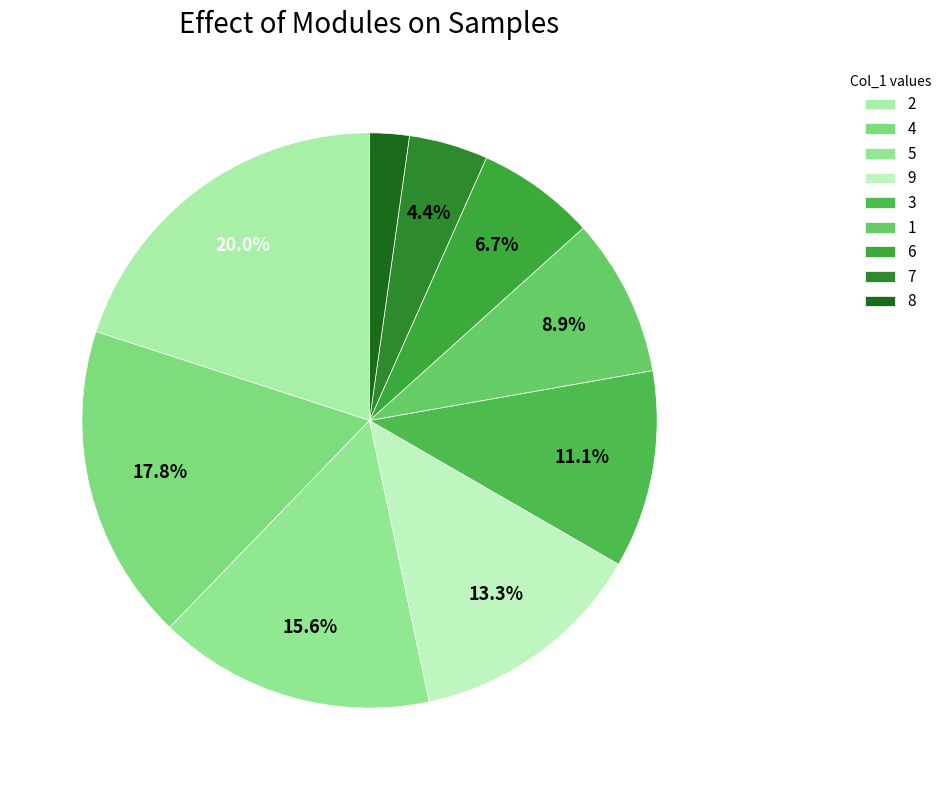

Which has a higher value, 4 or 1?

4